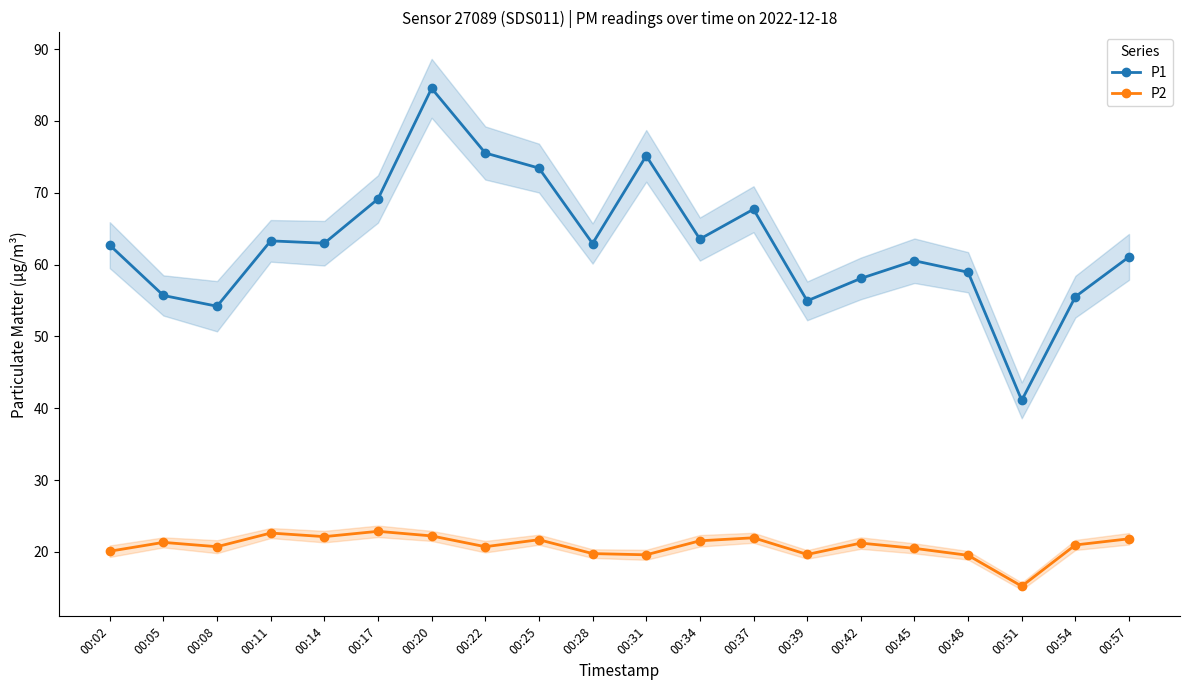

Which series has the largest range (max minus min)?

P1